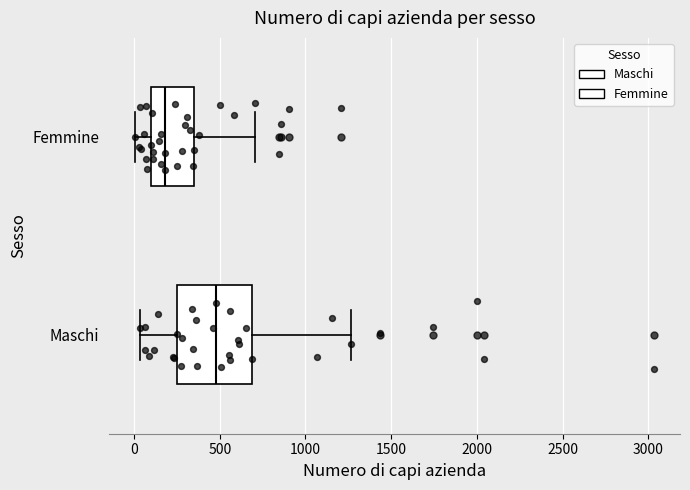

Which box is the widest, from its left edge to its right edge?

Maschi